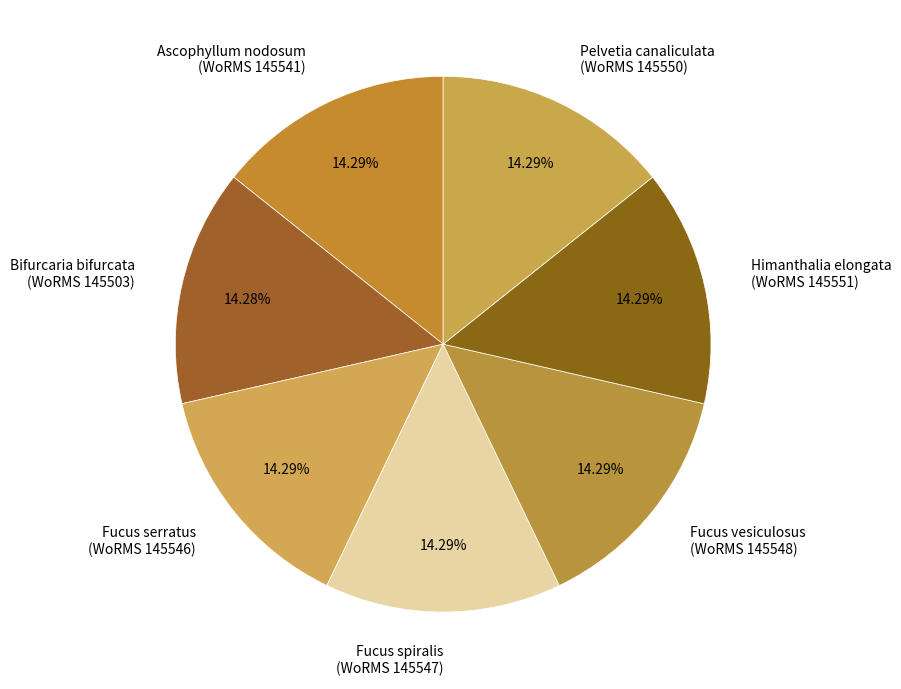

Is there a majority slice in this chart?

No